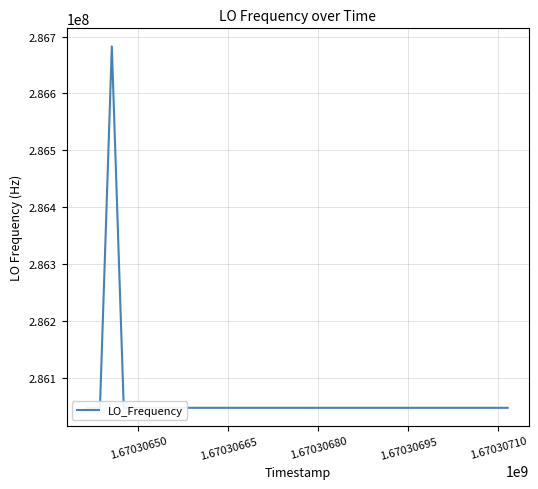

What is the difference between the maximum and minimum values?

635713.4